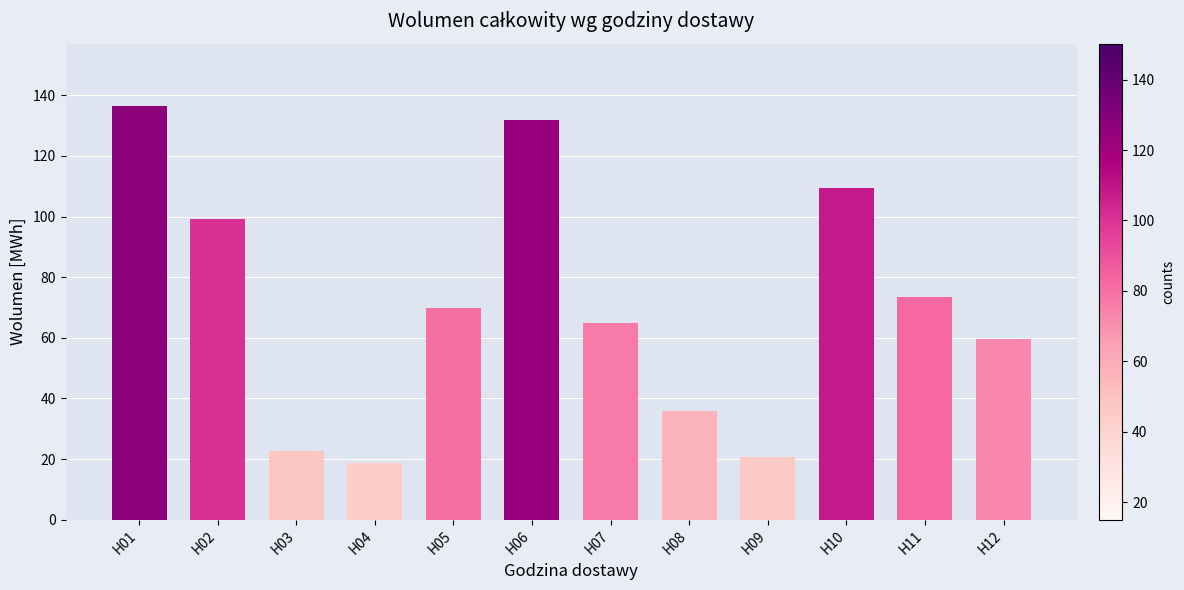

Count the number of data series in this chart.

1